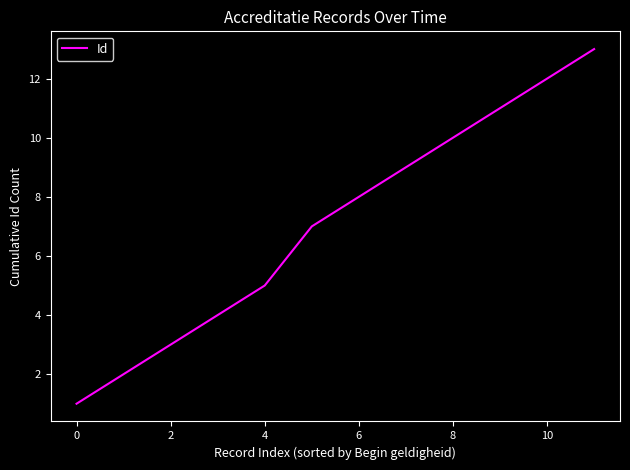

What is the maximum value shown in the chart?

13